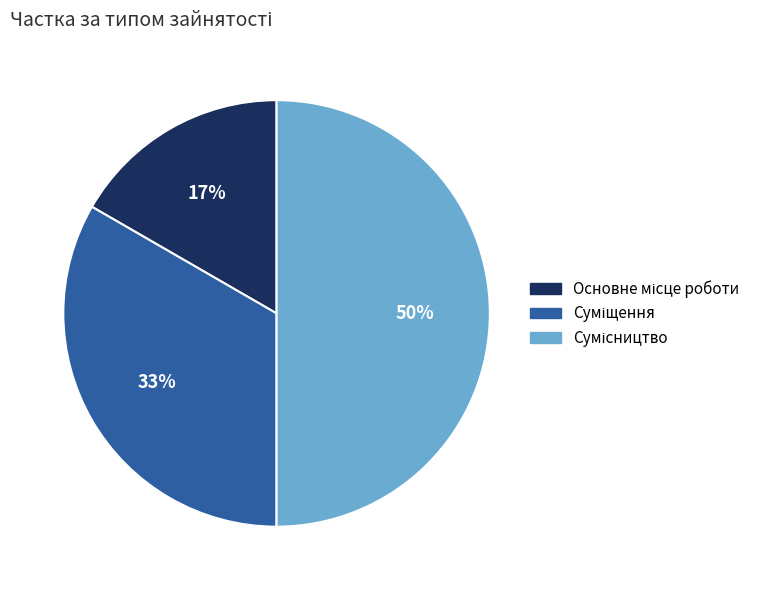

To the nearest percent, what is the difference between the largest and smallest slice percentages?

33%